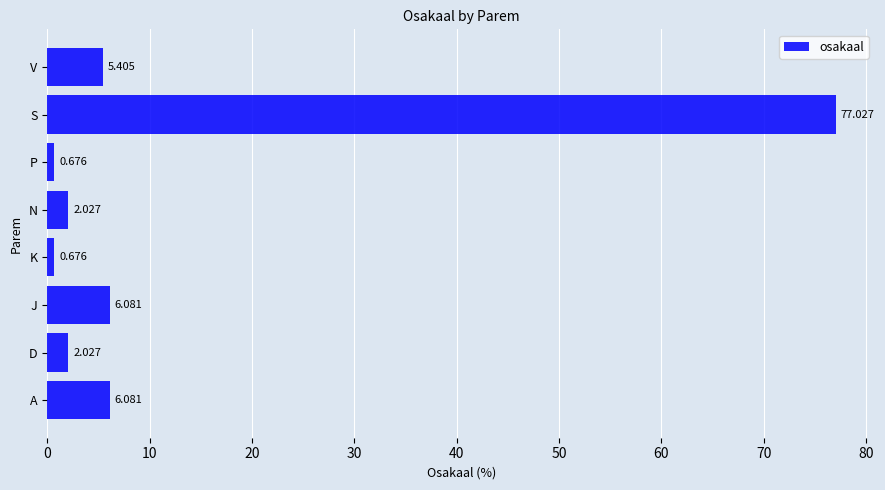

At which category does the chart reach its peak across all series?

S